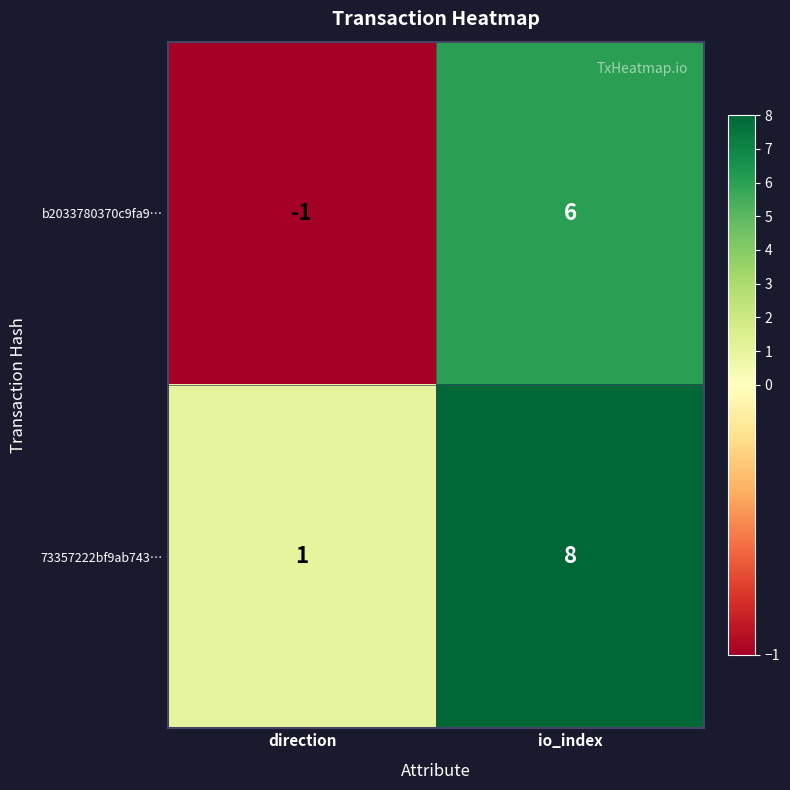

At direction, list the series in order from largest to smallest.

73357222bf9ab743…, b2033780370c9fa9…